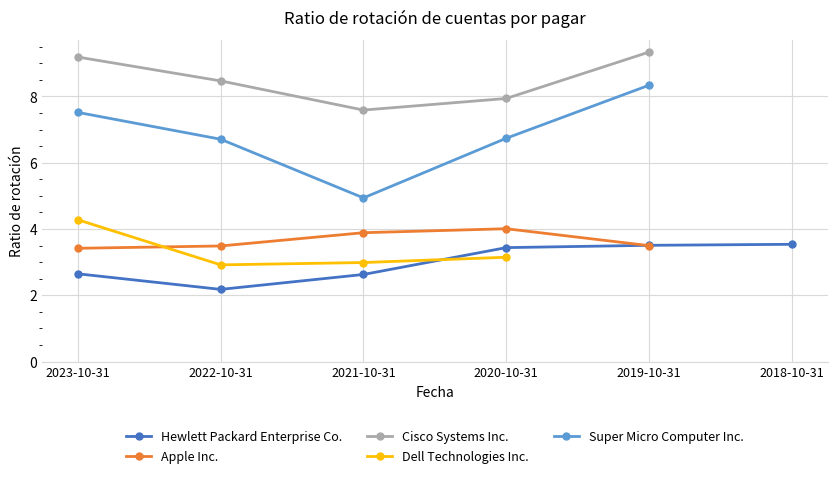

Which series has the largest range (max minus min)?

Super Micro Computer Inc.